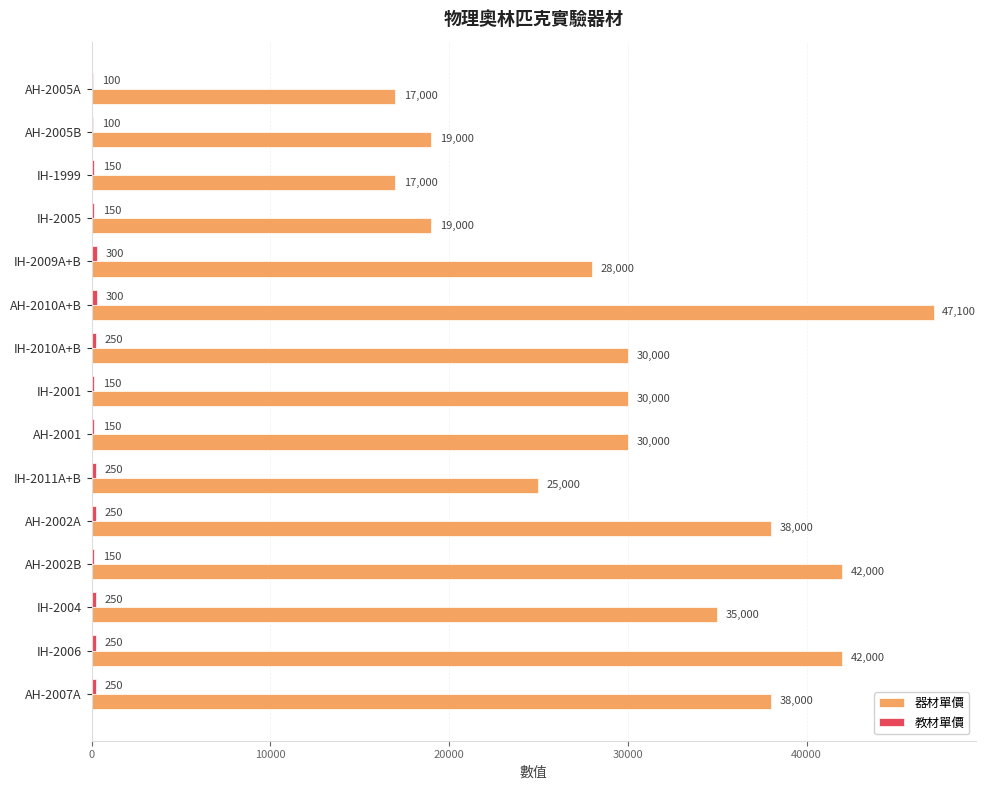

What is the maximum value shown in the chart?

47100